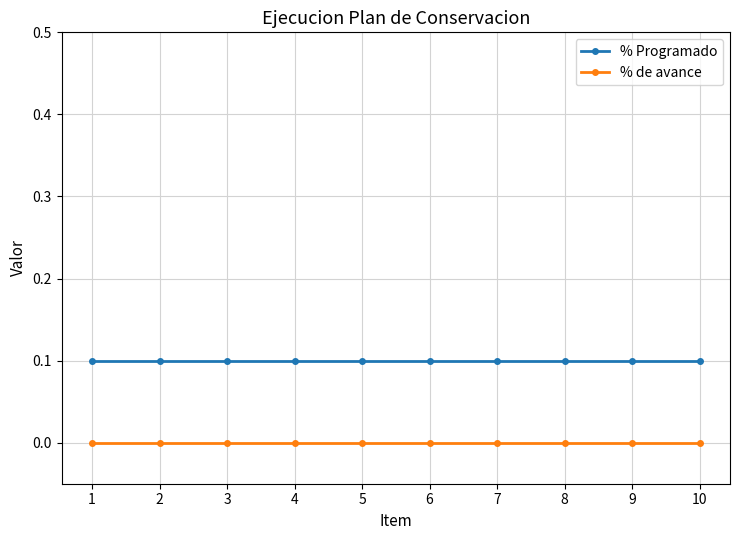

At 9, list the series in order from largest to smallest.

% Programado, % de avance